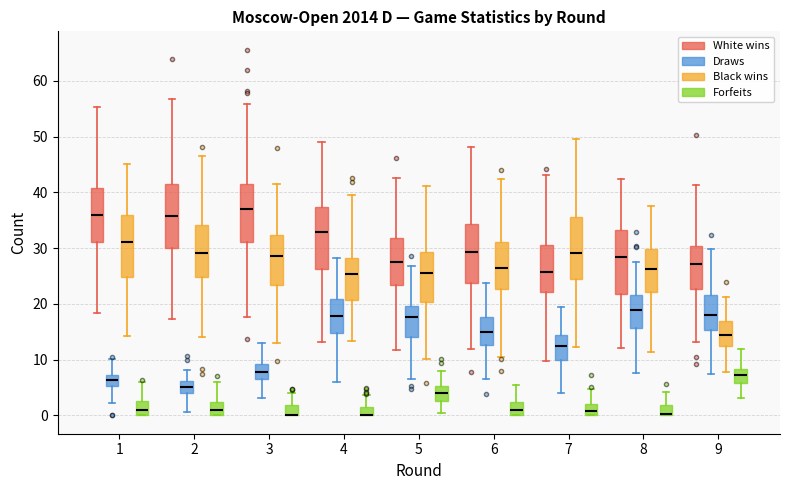

Where is the lower edge of the box for 4 (Forfeits) on the y-axis? The values are not printed on the chart, so give them approximately, as read against the axis.

0